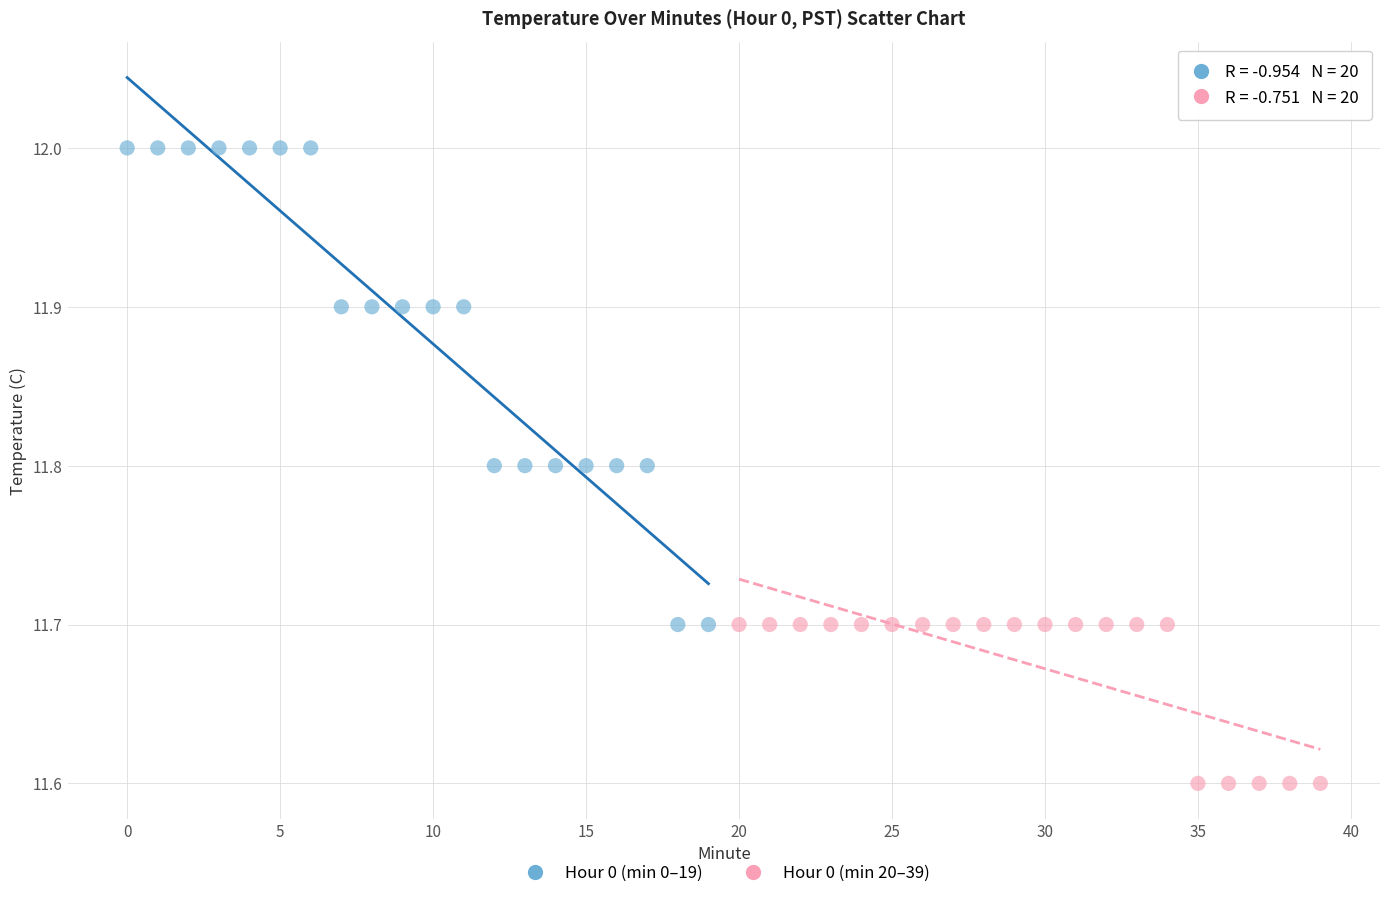

Which series contains the highest Y value?

Hour 0 (min 0–19)